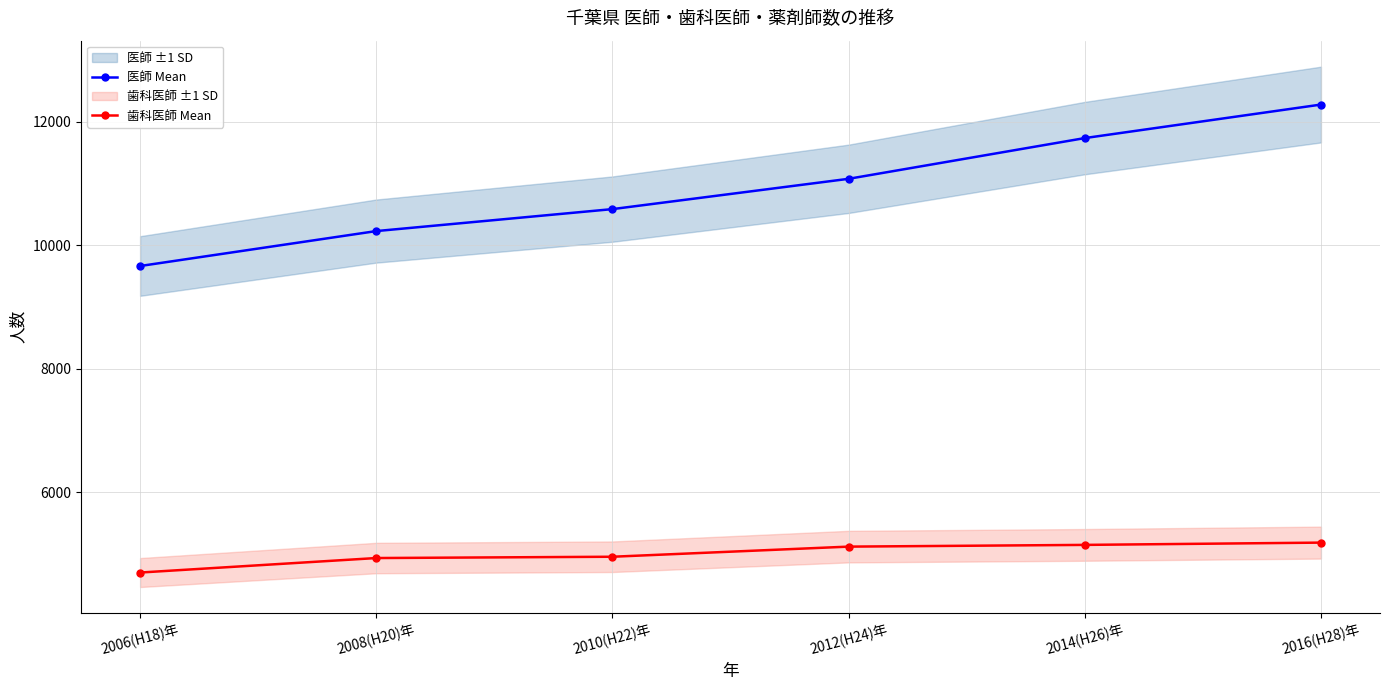

How many values in the 医師 Mean series exceed 11075?

2